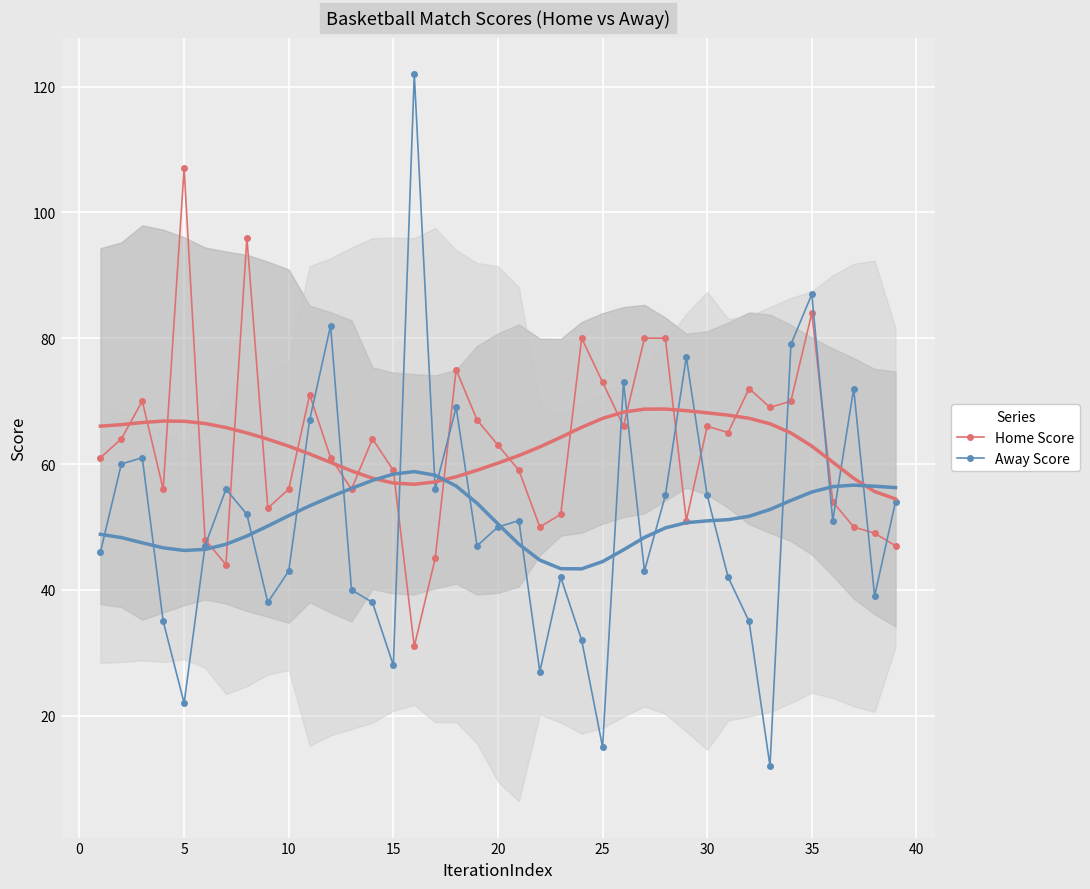

Which series has the largest total across all categories?

Home Score